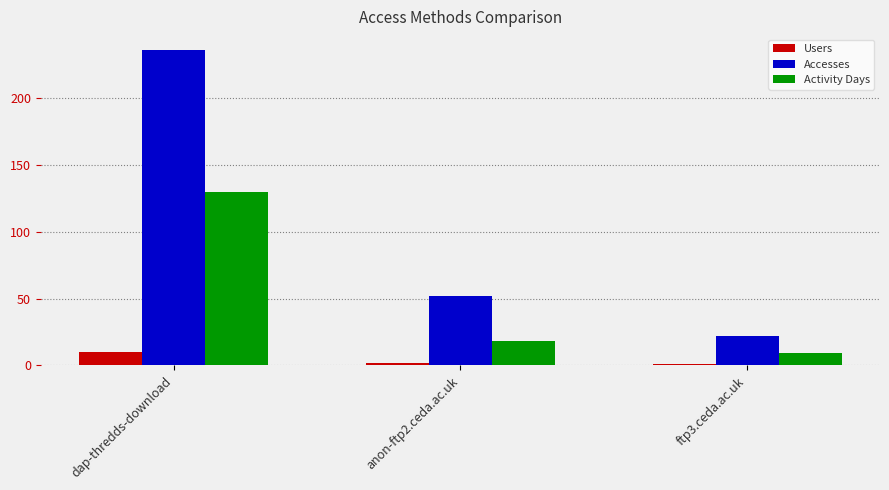

What is the maximum value for Accesses?

236